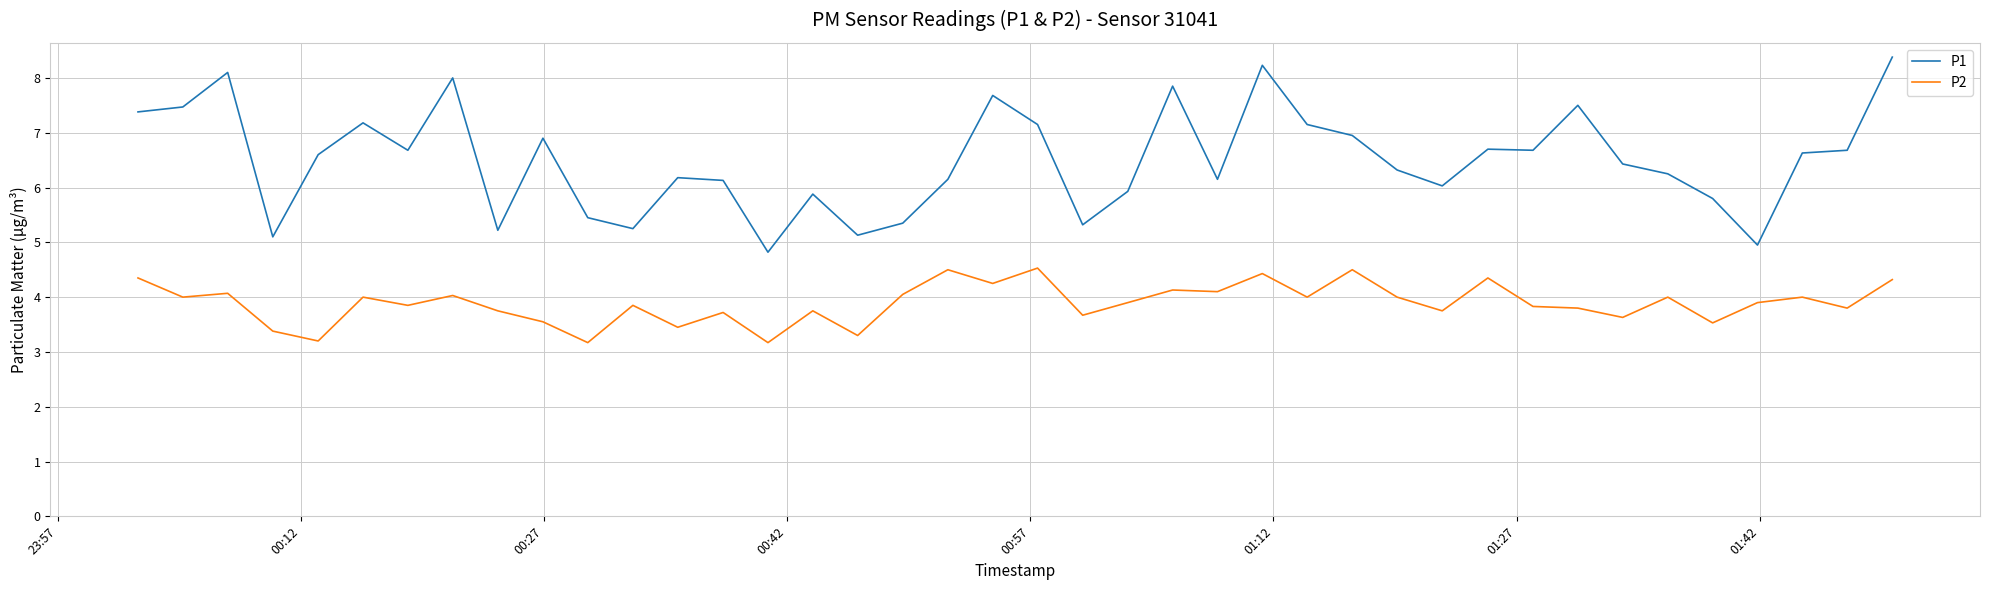

True or false: P2 and P1 intersect in this chart.

False